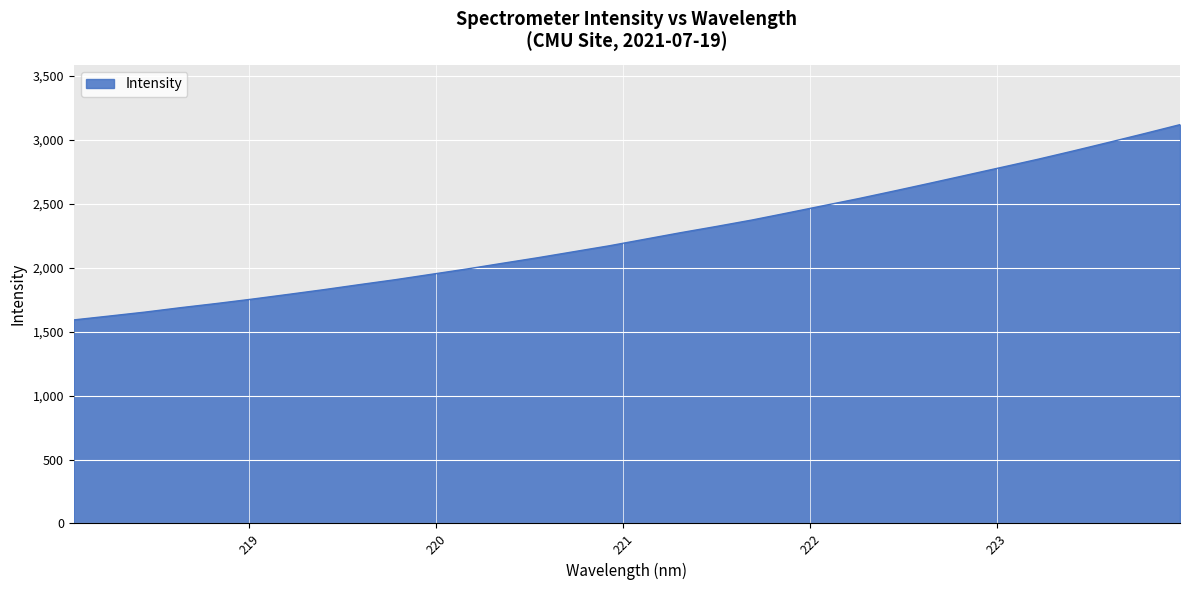

What is the difference between the maximum and minimum values?

1527.7